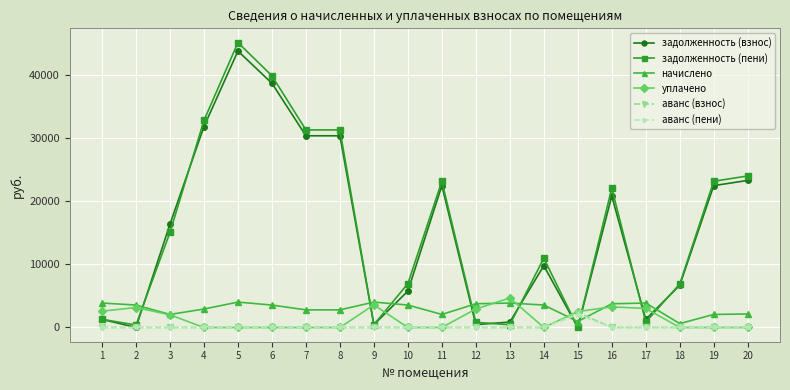

Which series has the widest spread of values?

задолженность (пени)